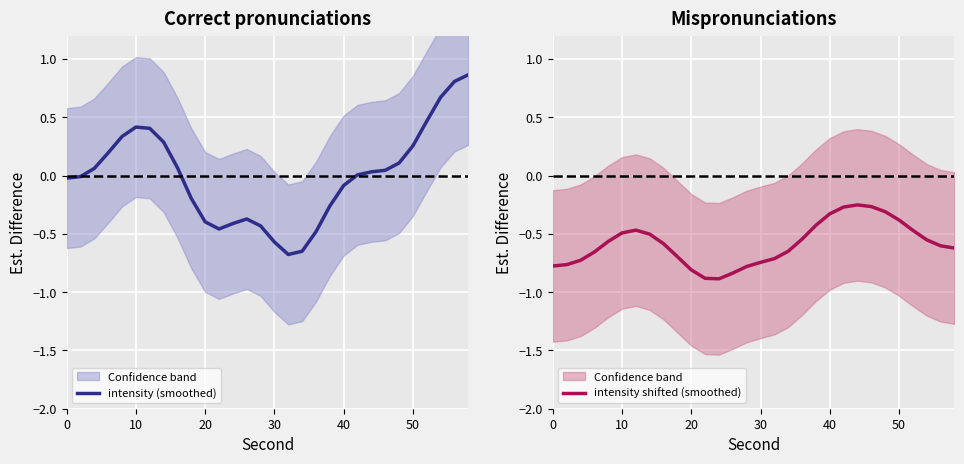

How many times do intensity (smoothed) and intensity shifted (smoothed) cross each other?

2